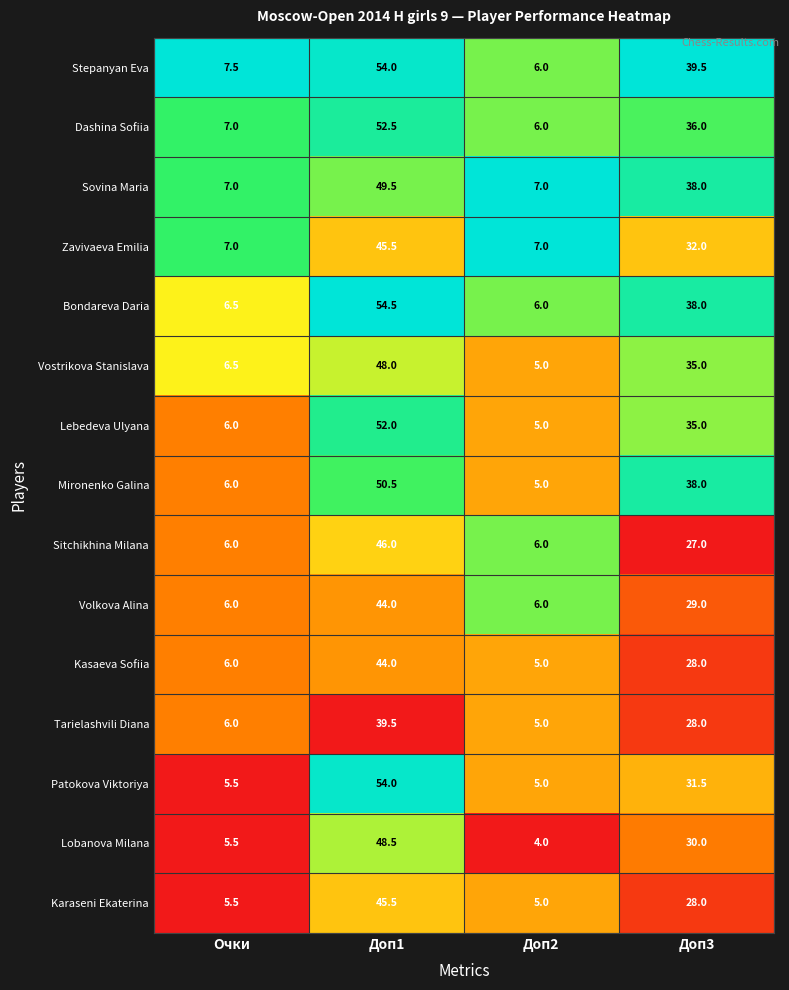

True or false: Lobanova Milana has a value of 80.6 at Доп1.

False